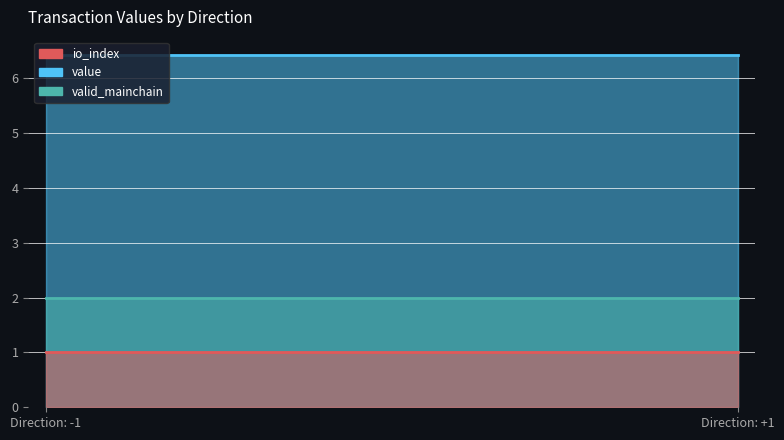

What are all the series names shown in the legend?

io_index, value, valid_mainchain